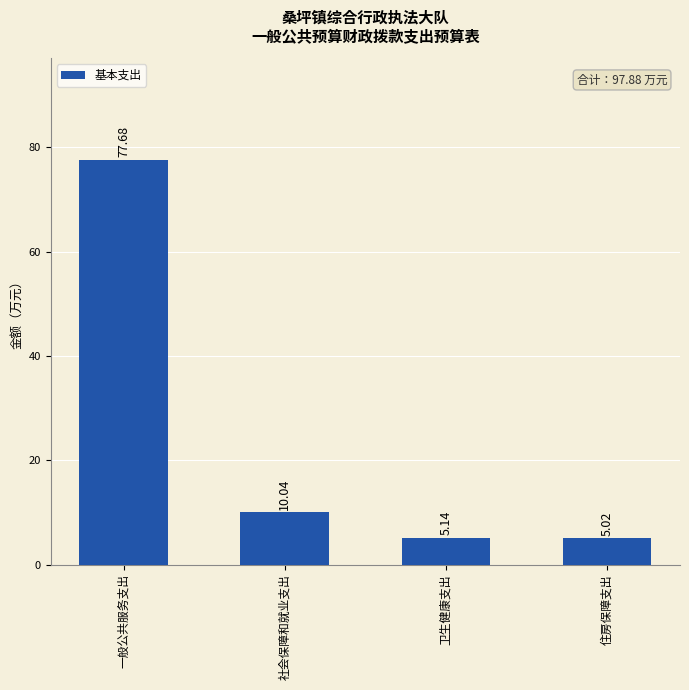

How many values are below 10?

2